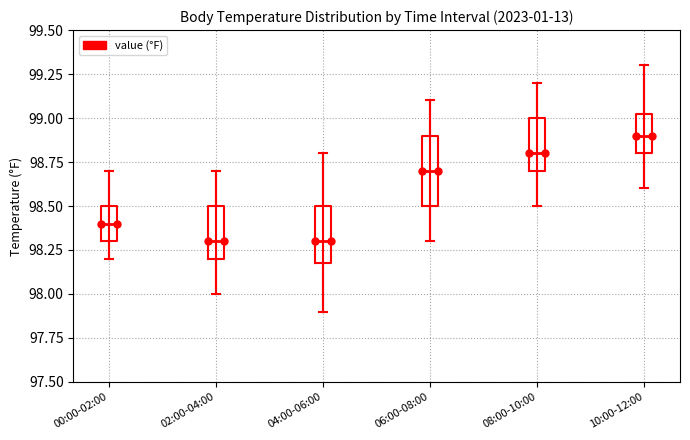

Reading left to right, read every box against the y-axis: the position of its median line, the range the box covers, and the ends of its whiskers. The values are not printed on the chart, so give them approximately, as read against the axis.

00:00-02:00: median 98.40, box 98.30 to 98.50, whiskers 98.20 to 98.70
02:00-04:00: median 98.30, box 98.20 to 98.50, whiskers 98.00 to 98.70
04:00-06:00: median 98.30, box 98.20 to 98.50, whiskers 97.90 to 98.80
06:00-08:00: median 98.70, box 98.50 to 98.90, whiskers 98.30 to 99.10
08:00-10:00: median 98.80, box 98.70 to 99.00, whiskers 98.50 to 99.20
10:00-12:00: median 98.90, box 98.80 to 99.05, whiskers 98.60 to 99.30